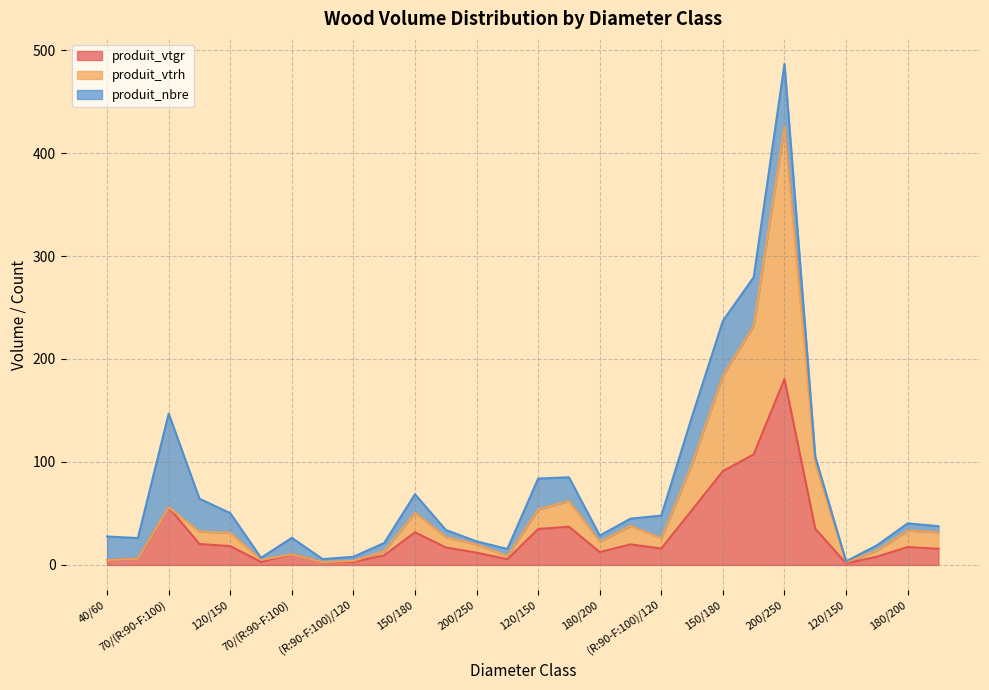

True or false: produit_vtgr and produit_vtrh intersect in this chart.

False